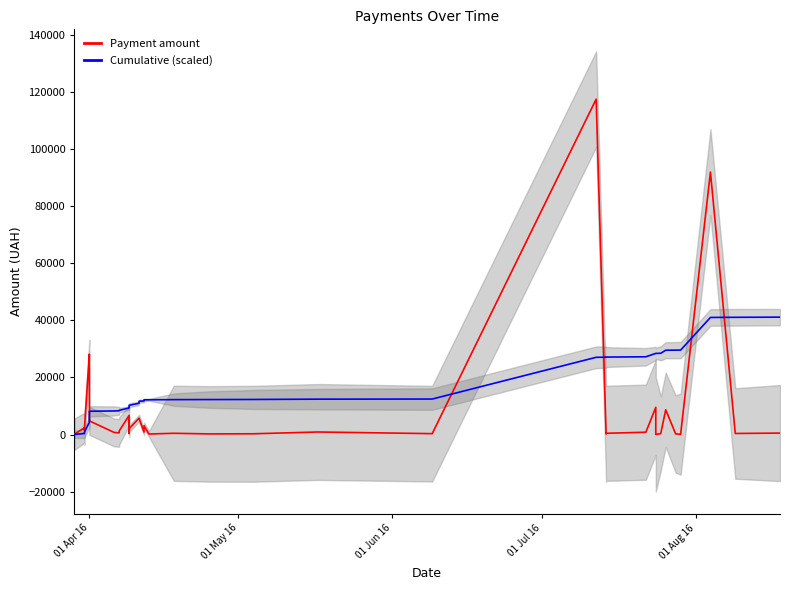

What is the label of the 40th point from the right?

01 Apr 16